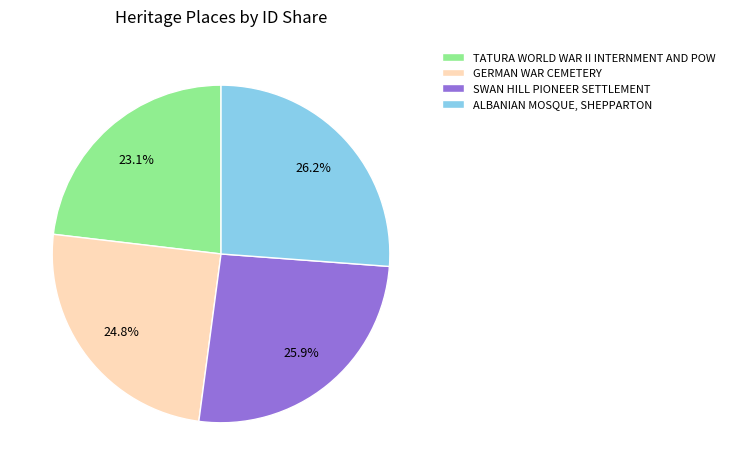

Which slice is the smallest?

TATURA WORLD WAR II INTERNMENT AND POW